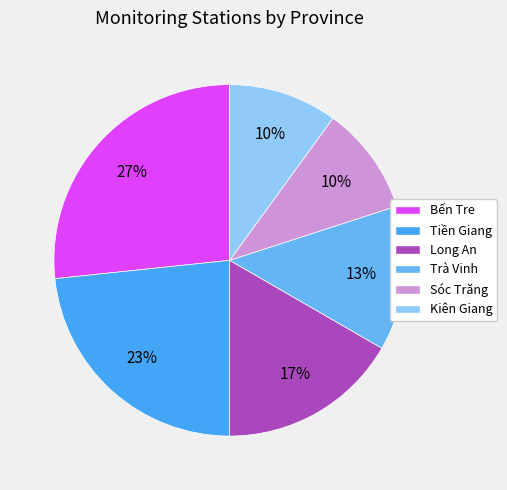

Which slice is the smallest?

Sóc Trăng